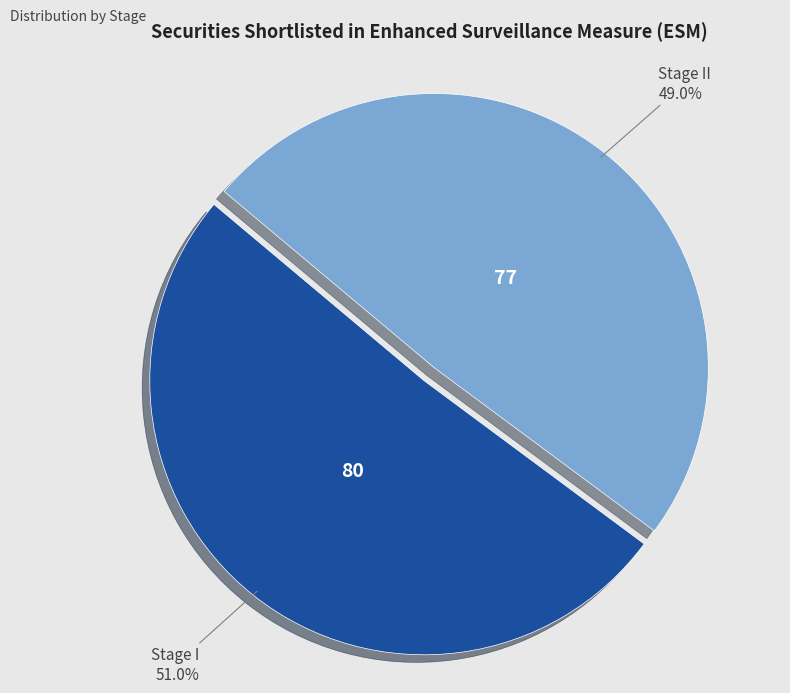

Is there a majority slice in this chart?

Yes